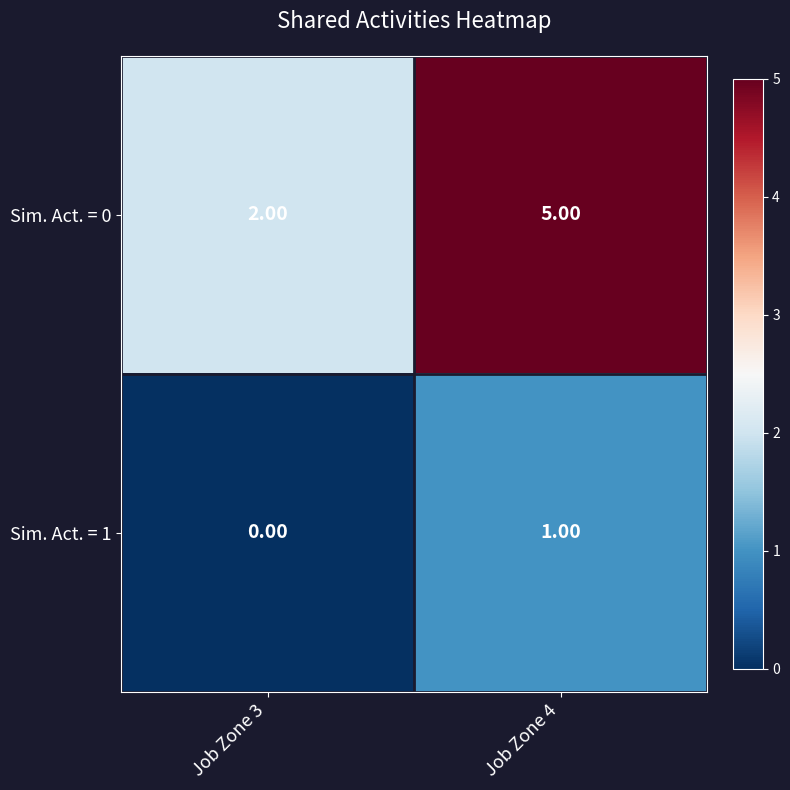

Rank the categories by Sim. Act. = 0 value from lowest to highest.

Job Zone 3, Job Zone 4